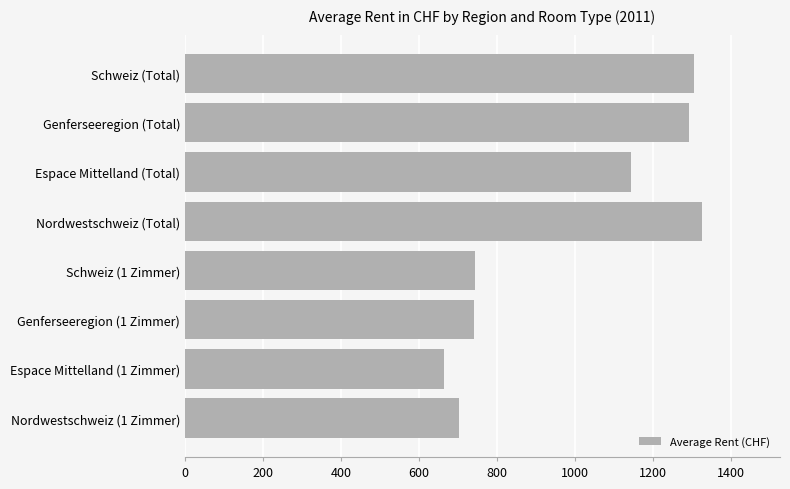

What is the difference between the maximum and minimum values?

663